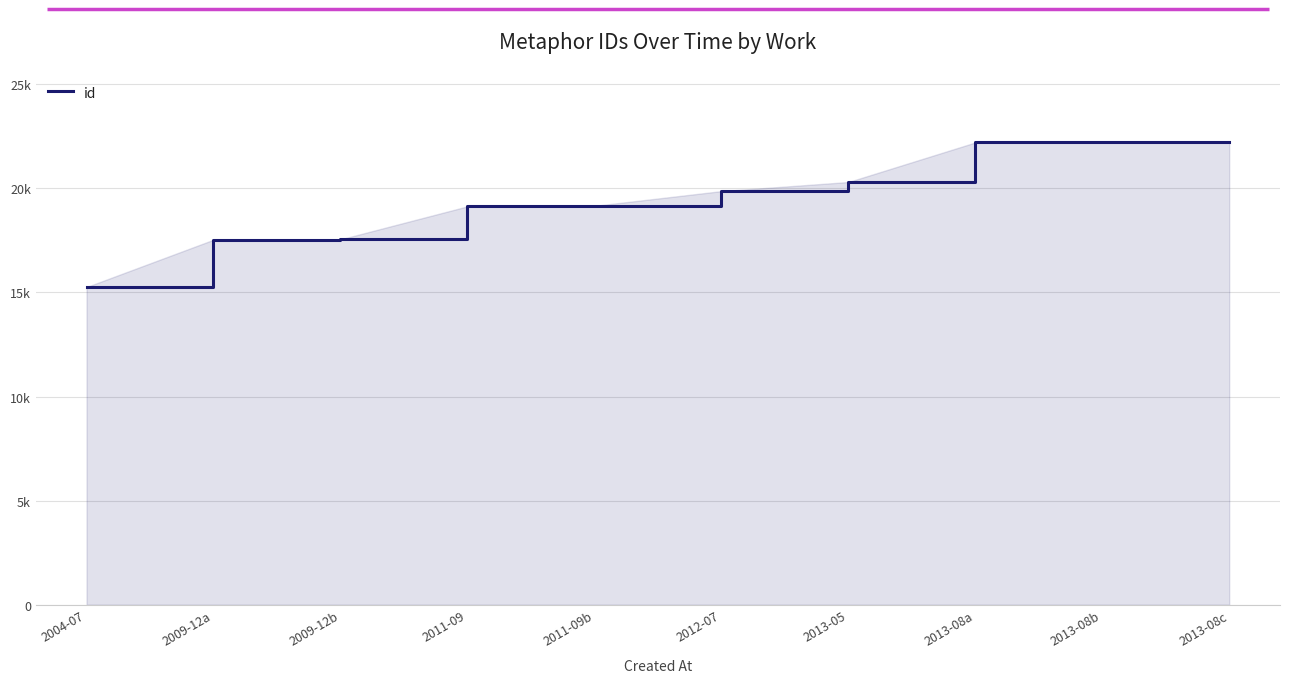

What is the label of the 1st point from the right?

2013-08c